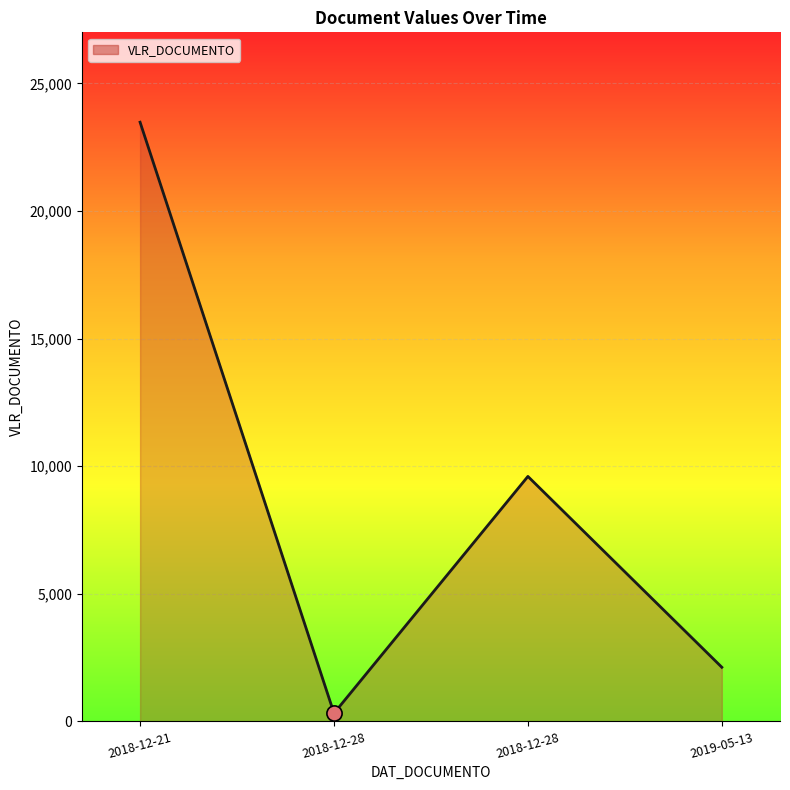

What is the ratio of the value at 2019-05-13 to the value at 2018-12-28?

0.2